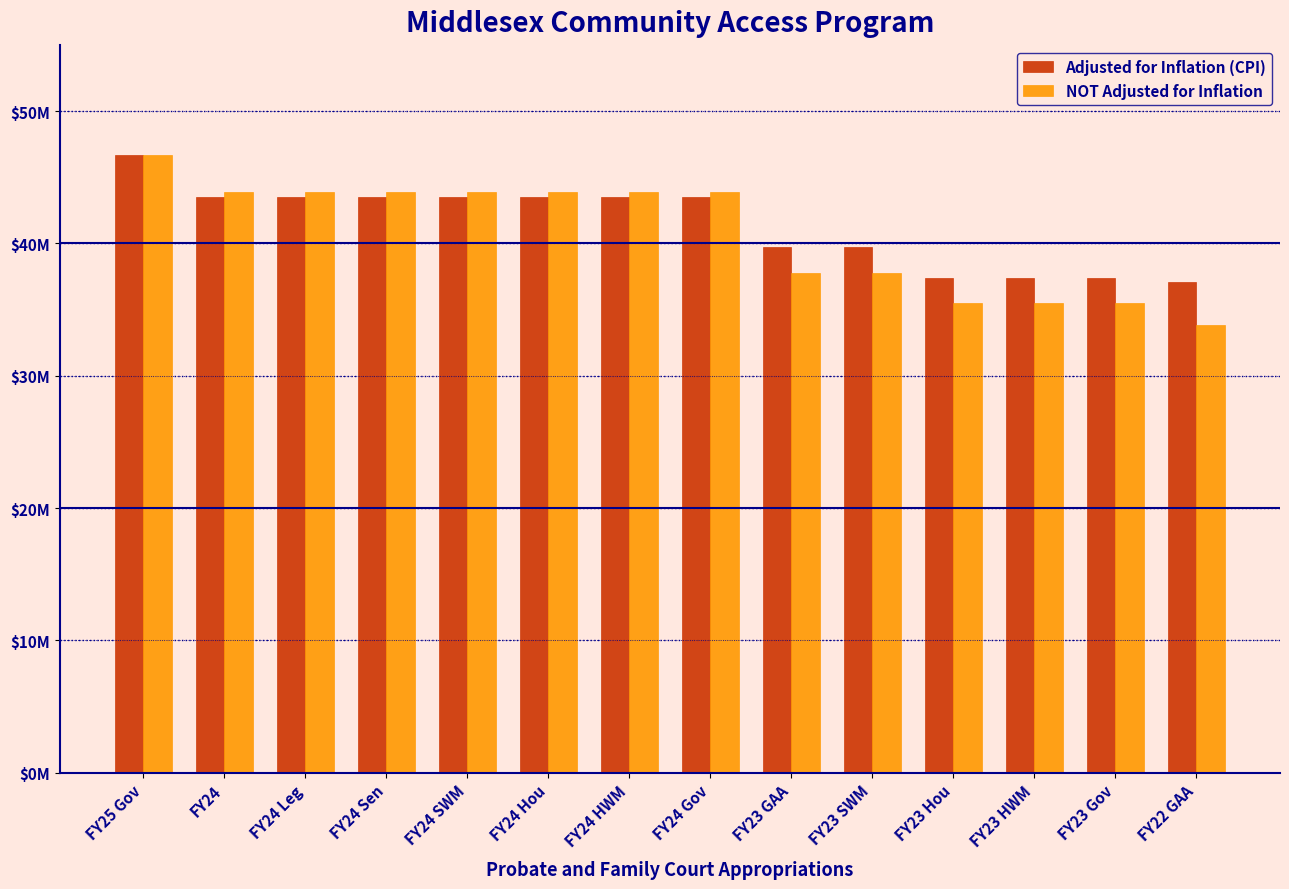

Rank the series at FY23 HWM from highest to lowest value.

Adjusted for Inflation (CPI), NOT Adjusted for Inflation